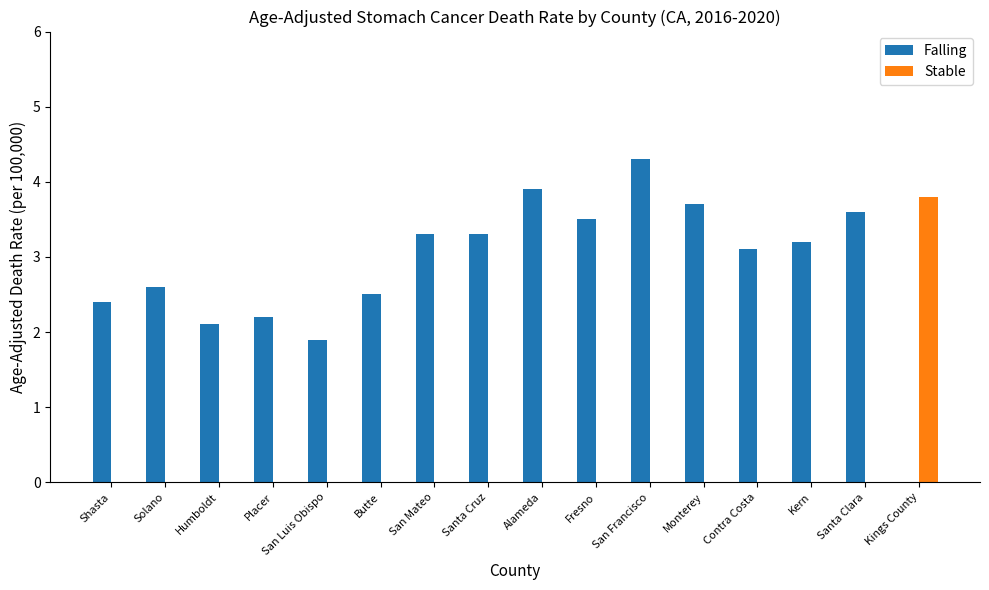

What is the maximum value shown in the chart?

4.3